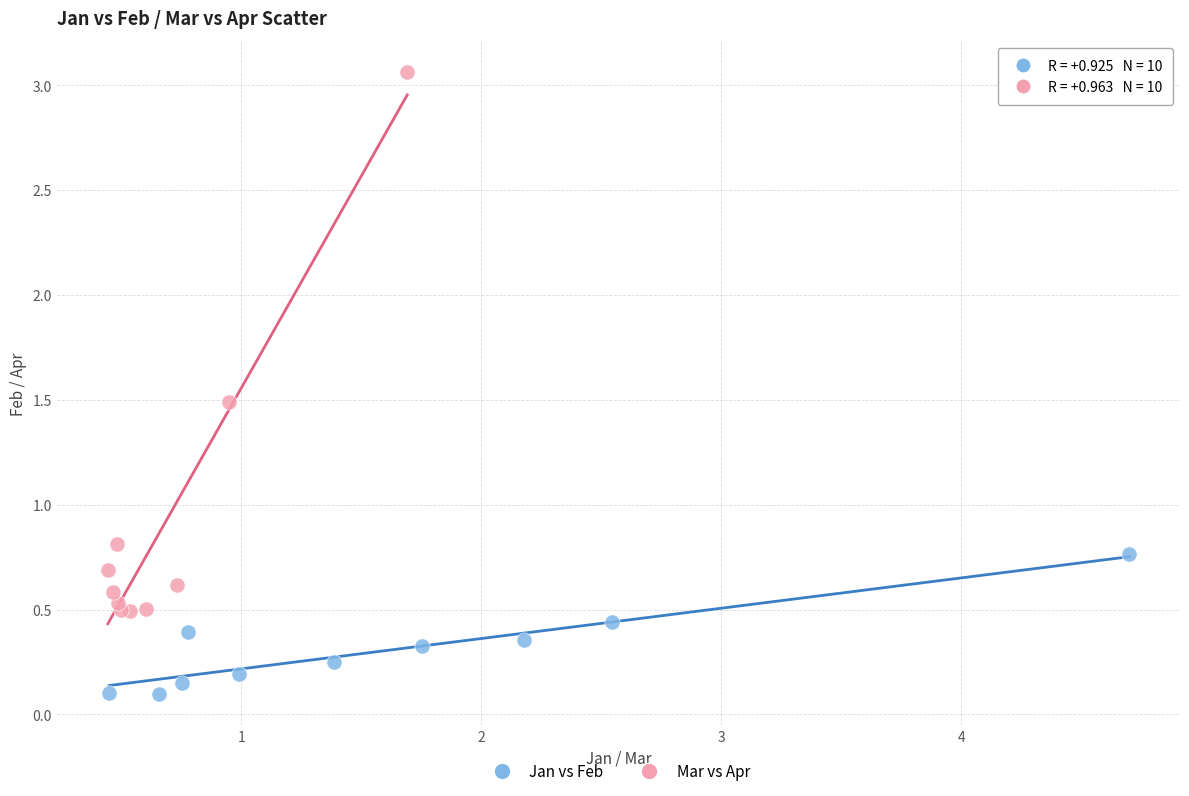

Which series has the largest Y range (max minus min)?

Mar vs Apr